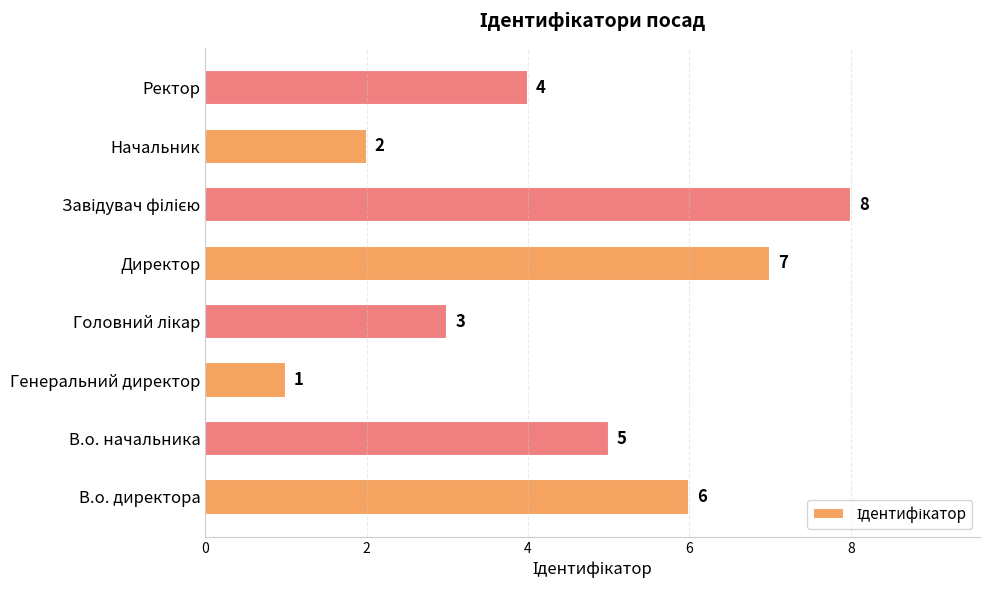

The chart shows a value of 5 at В.о. начальника. True or false?

True